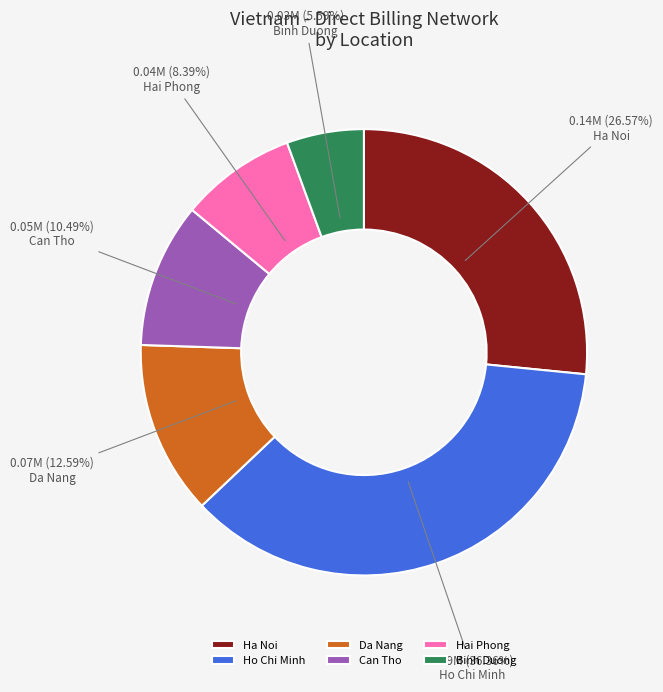

To the nearest percent, what is the difference between the largest and smallest slice percentages?

31%